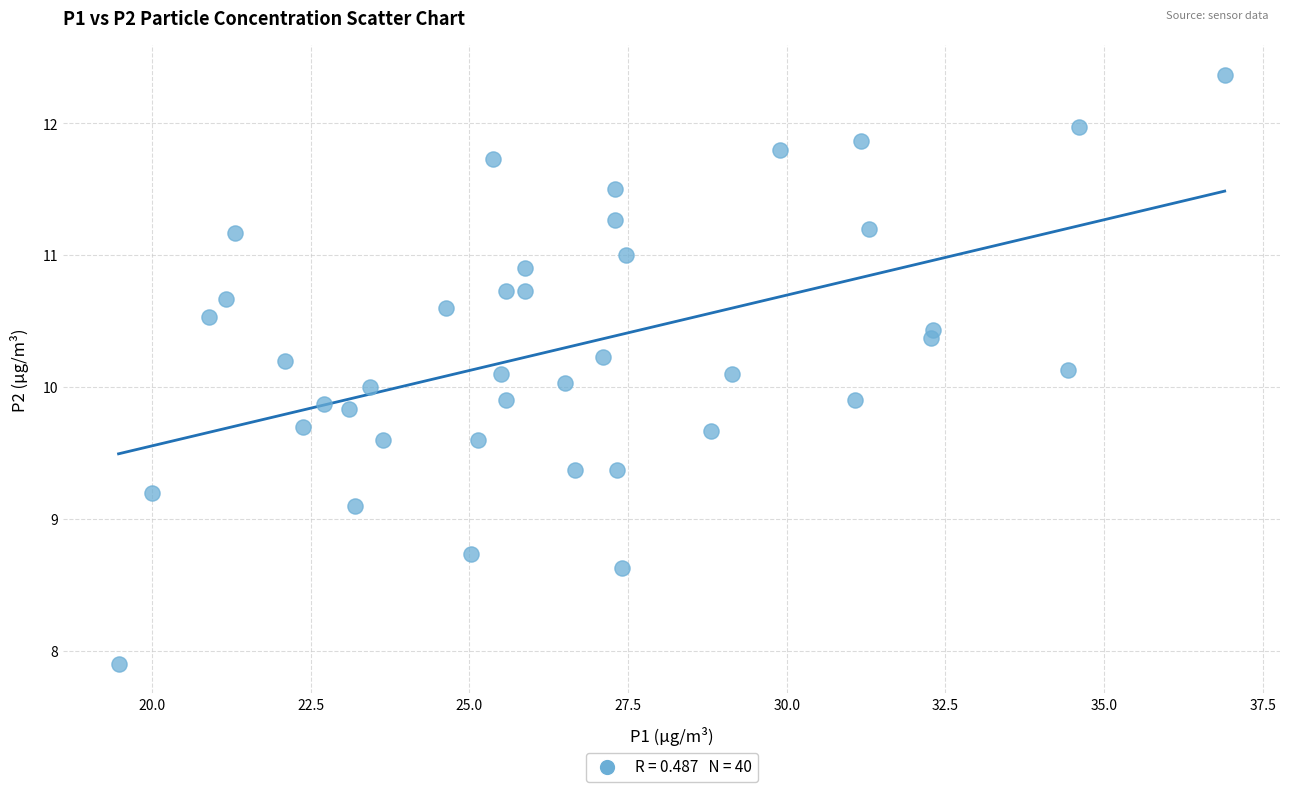

What is the range of Y values (max minus min)?

4.5